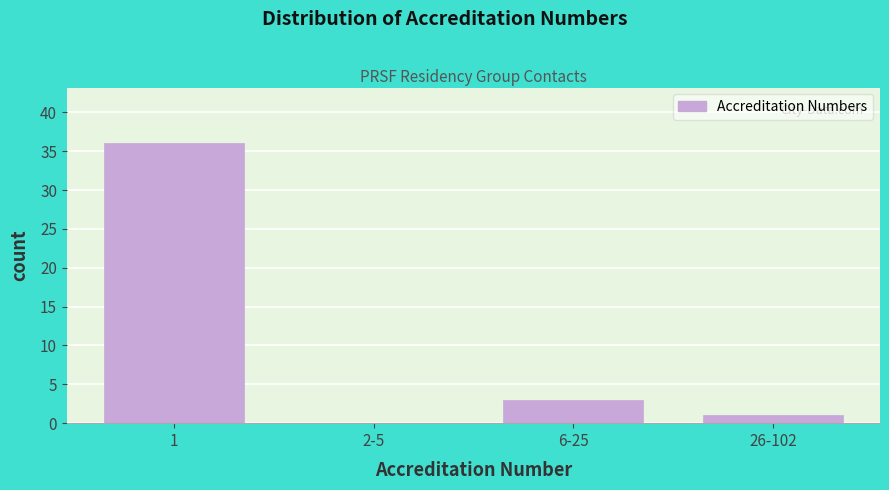

Reading left to right, what are all the values shown in this chart?

1=36	2-5=0	6-25=3	26-102=1